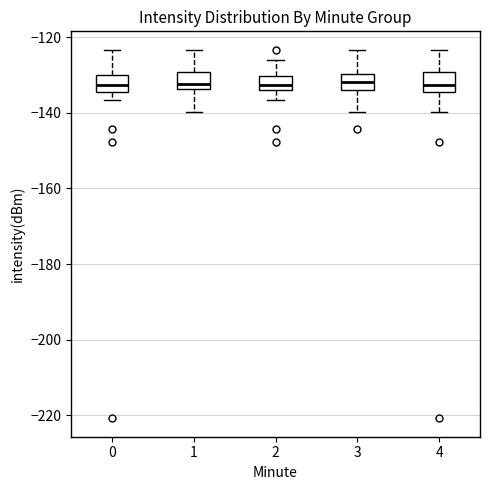

Where does the upper whisker of the box at x = 4 end on the y-axis? The values are not printed on the chart, so give them approximately, as read against the axis.

-124